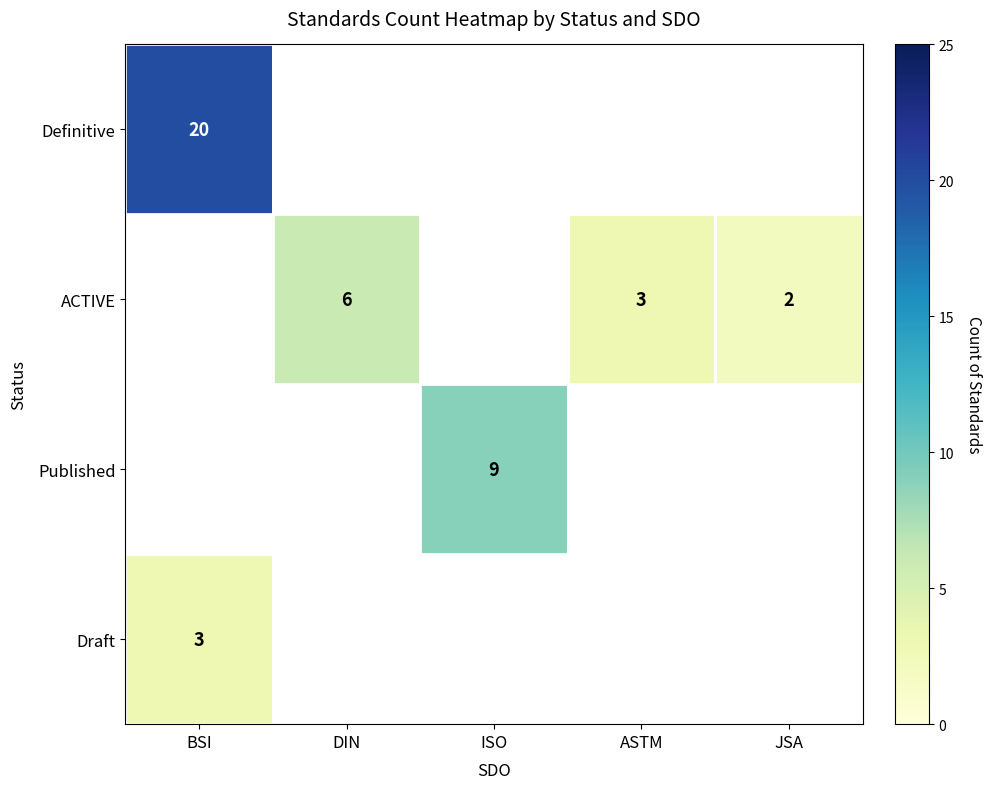

The Draft series shows 4 at BSI. True or false?

False